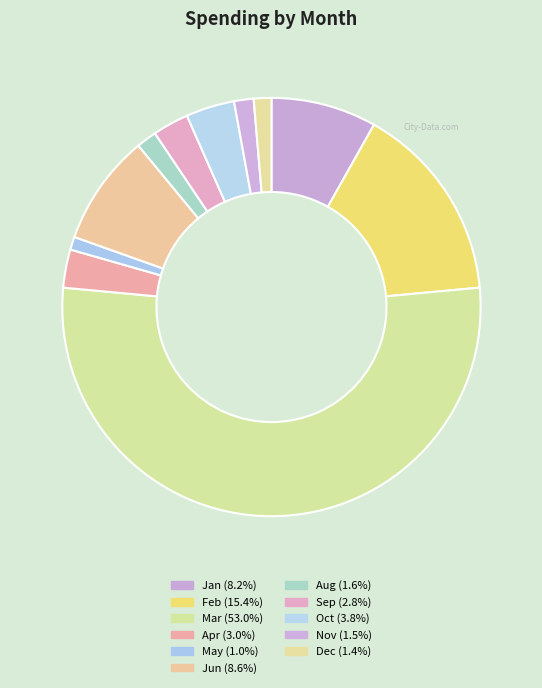

How many slices are in this pie chart?

11